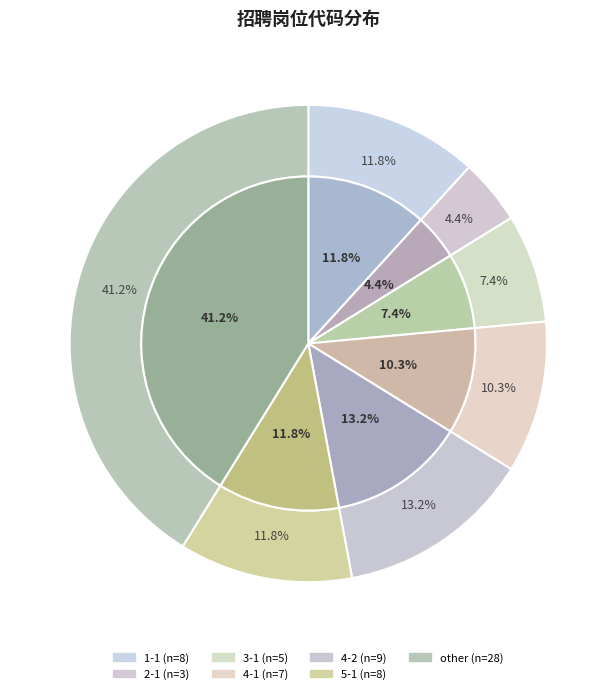

What is the smallest slice in the pie chart?

2-1